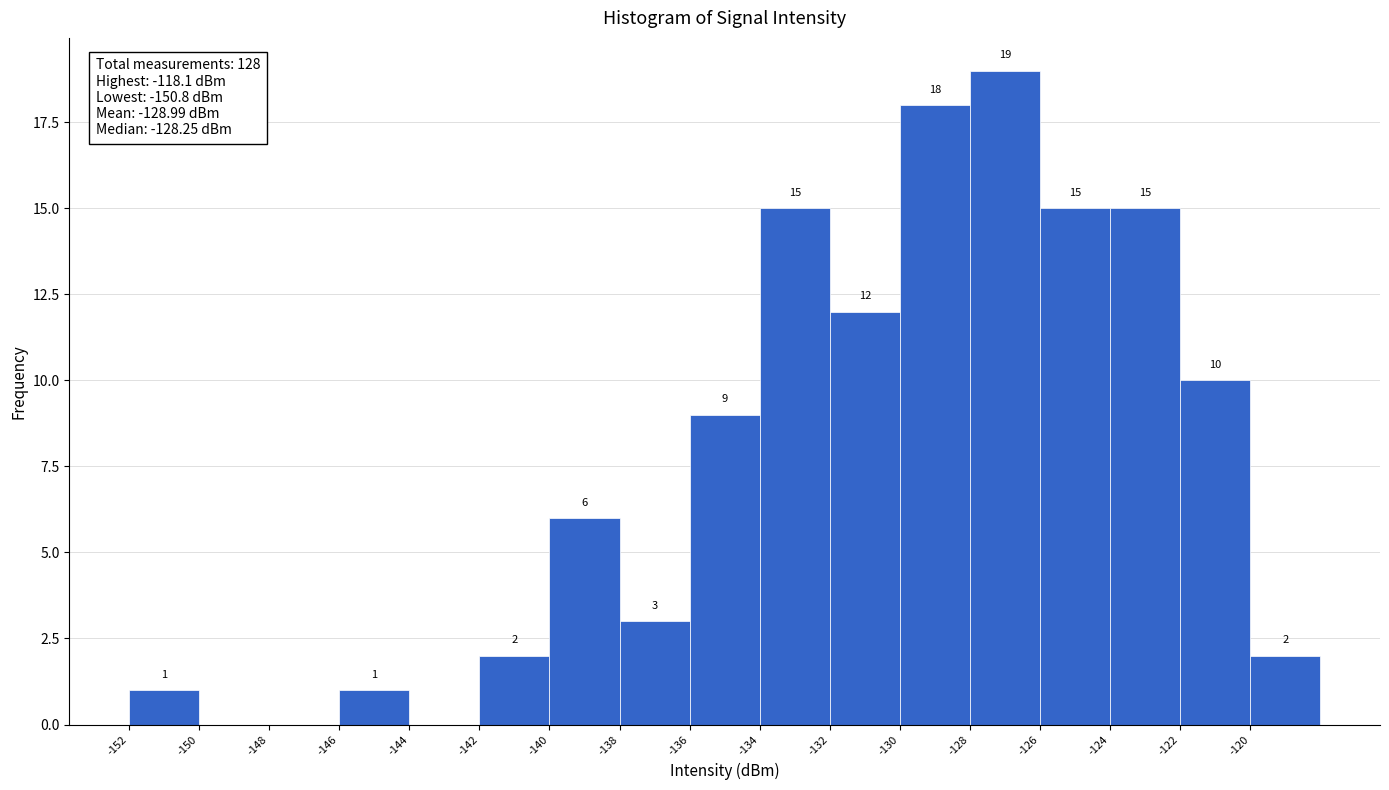

Which range on the x-axis has the tallest bar?

-128 to -126